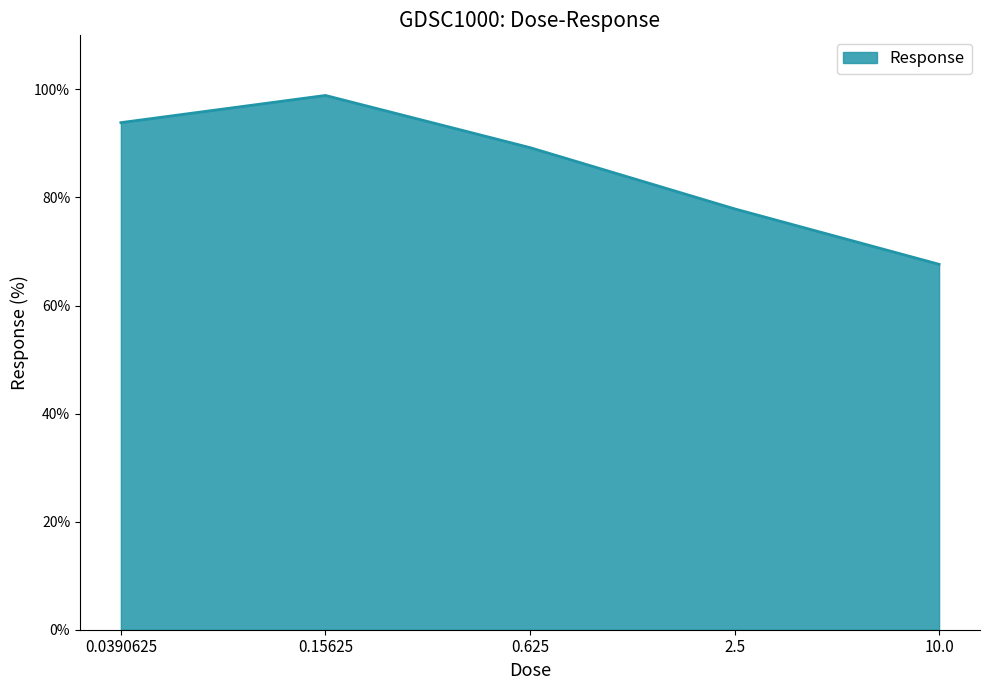

Does the chart have visible grid lines?

No